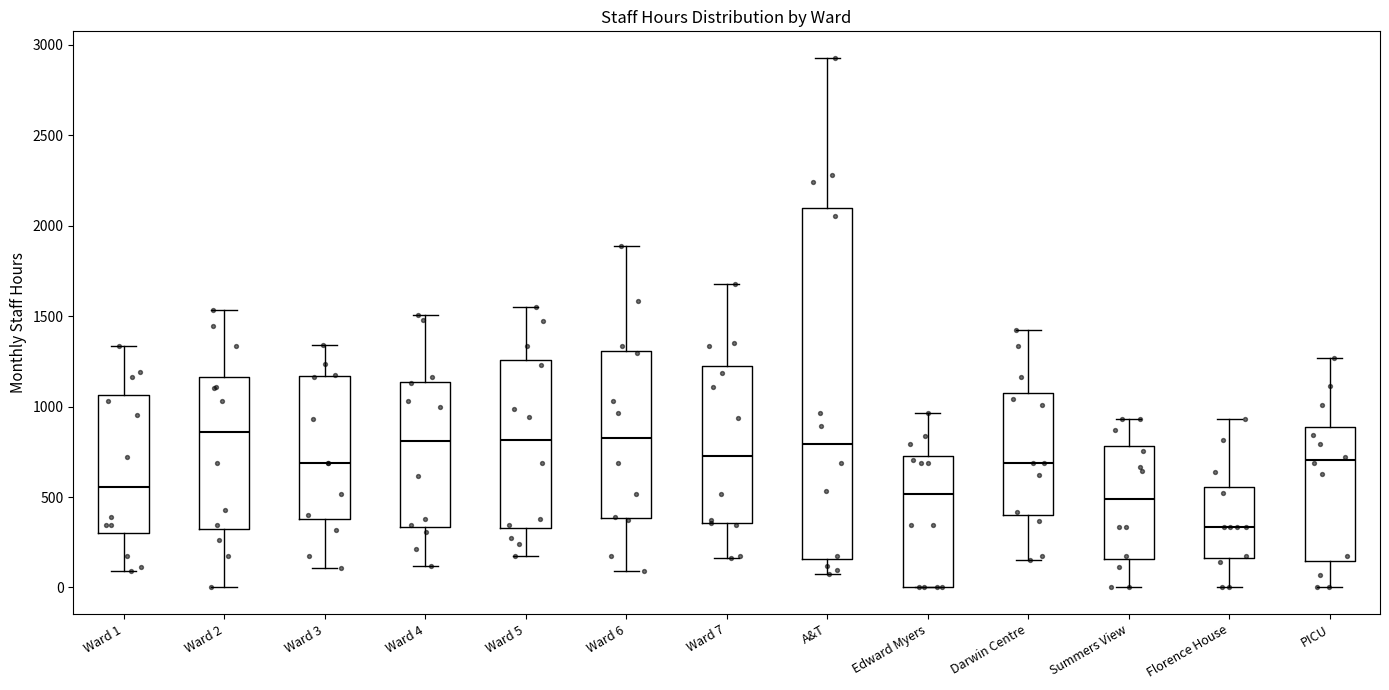

Reading left to right, transcribe this box plot: for each box, give where its median line is, the range the box spans, and where its two whiskers end, as read against the y-axis. The values are not printed on the chart, so give them approximately, as read against the axis.

Ward 1: median 550, box 300 to 1050, whiskers 100 to 1350
Ward 2: median 850, box 300 to 1150, whiskers 0 to 1550
Ward 3: median 700, box 400 to 1150, whiskers 100 to 1350
Ward 4: median 800, box 350 to 1150, whiskers 100 to 1500
Ward 5: median 800, box 350 to 1250, whiskers 150 to 1550
Ward 6: median 850, box 400 to 1300, whiskers 100 to 1900
Ward 7: median 750, box 350 to 1200, whiskers 150 to 1700
A&T: median 800, box 150 to 2100, whiskers 100 to 2950
Edward Myers: median 500, box 0 to 700, whiskers 0 to 950
Darwin Centre: median 700, box 400 to 1050, whiskers 150 to 1450
Summers View: median 500, box 150 to 800, whiskers 0 to 950
Florence House: median 350, box 150 to 550, whiskers 0 to 950
PICU: median 700, box 150 to 900, whiskers 0 to 1250